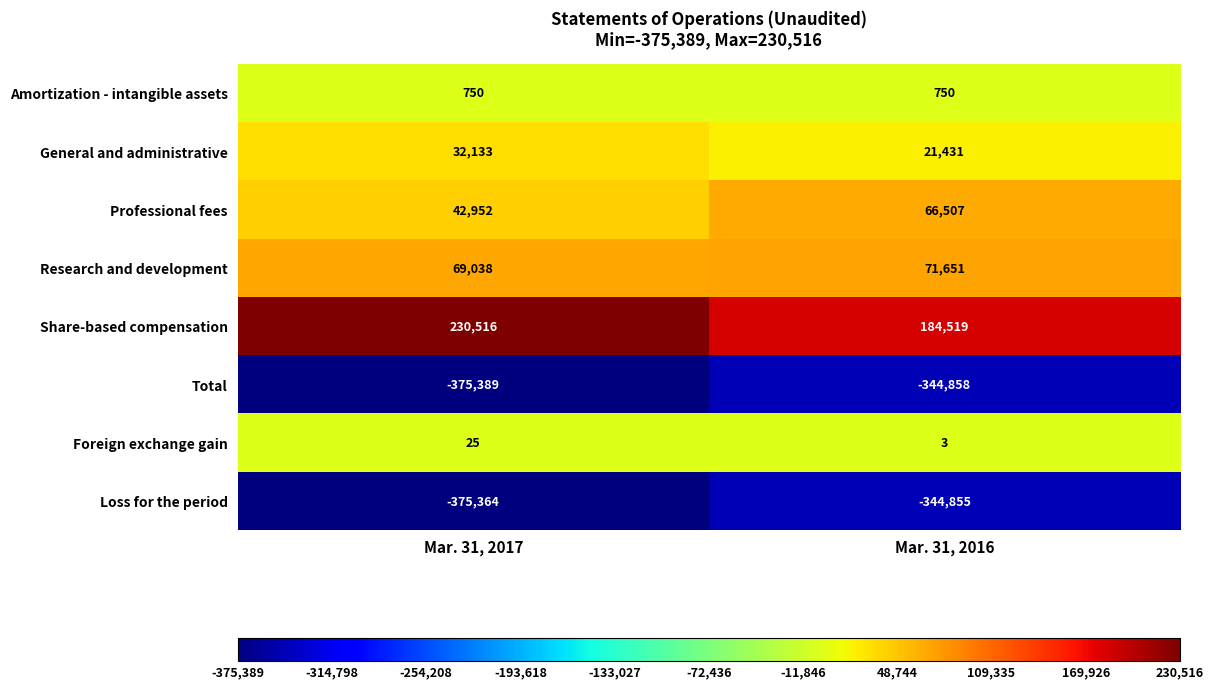

What is the minimum value shown in the chart?

-375389